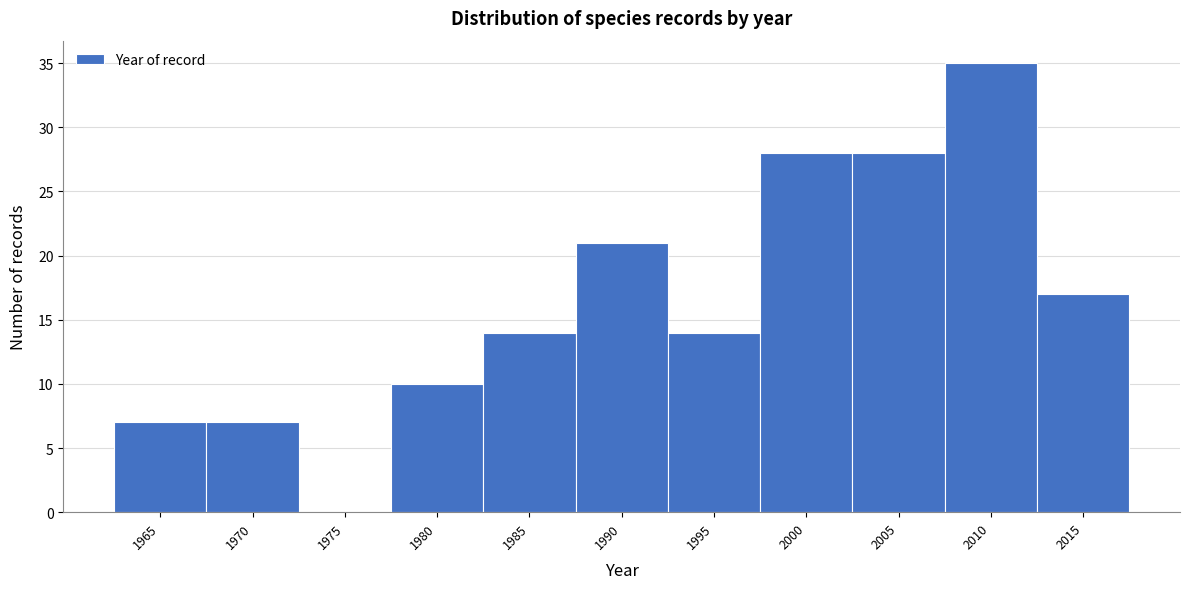

Reading right to left, transcribe all the data shown in this chart.

2015=17	2010=35	2005=28	2000=28	1995=14	1990=21	1985=14	1980=10	1975=0	1970=7	1965=7